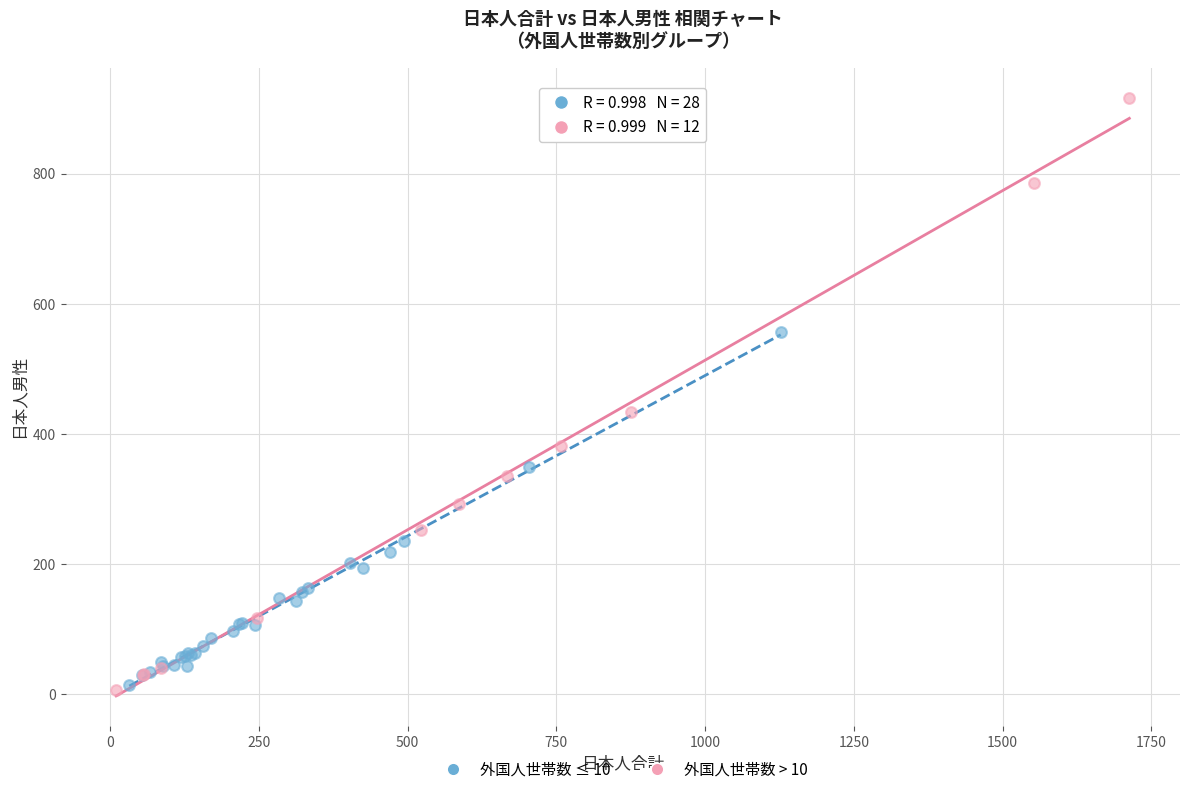

Which series has the widest spread of Y values?

外国人世帯数 > 10